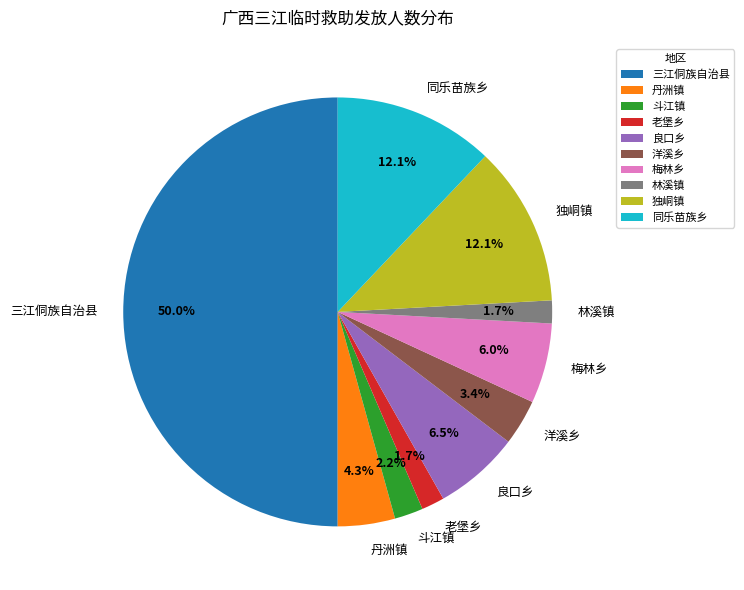

Between 独峒镇 and 老堡乡, which is larger?

独峒镇